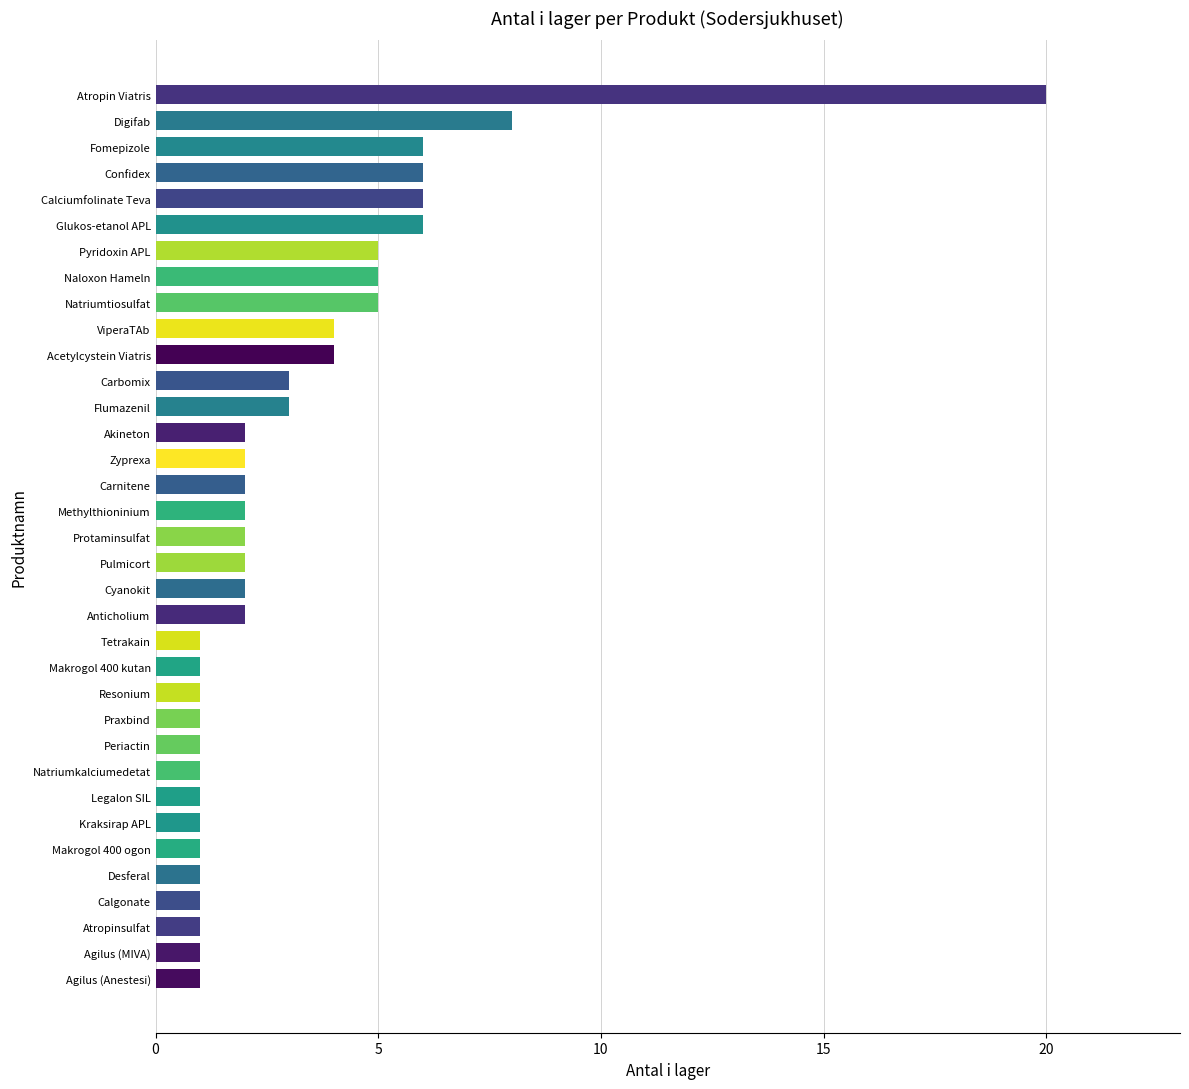

The chart shows a value of 1 at Natriumkalciumedetat. True or false?

True